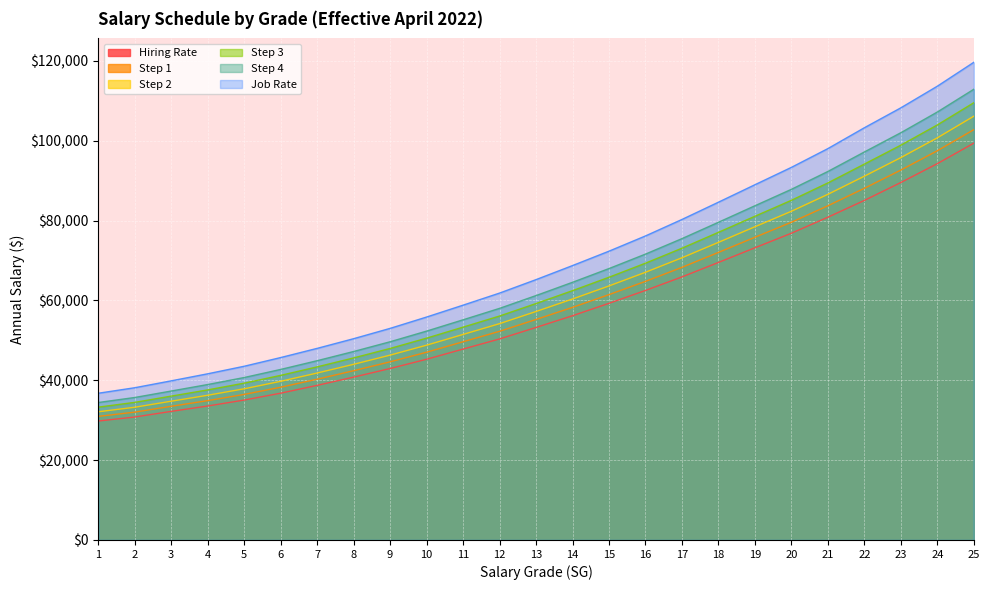

Which series changed the most between 13 and 22?

Job Rate